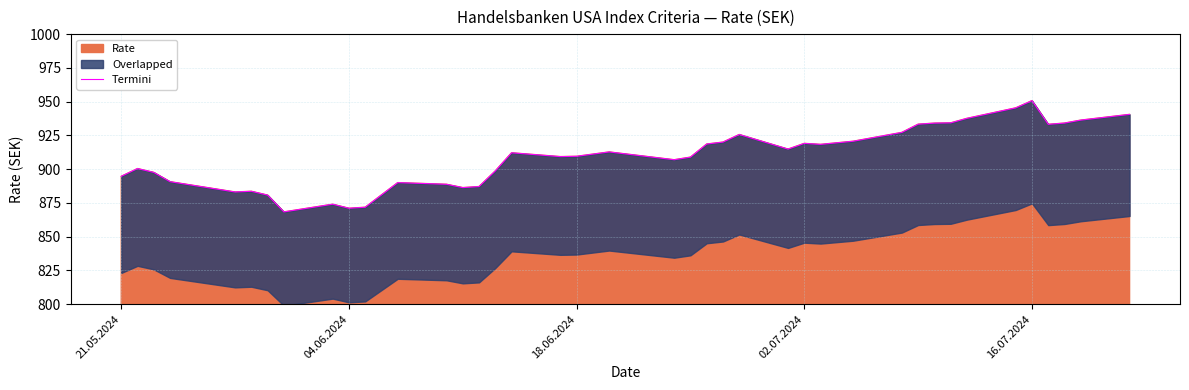

What is the greatest value displayed?

950.7